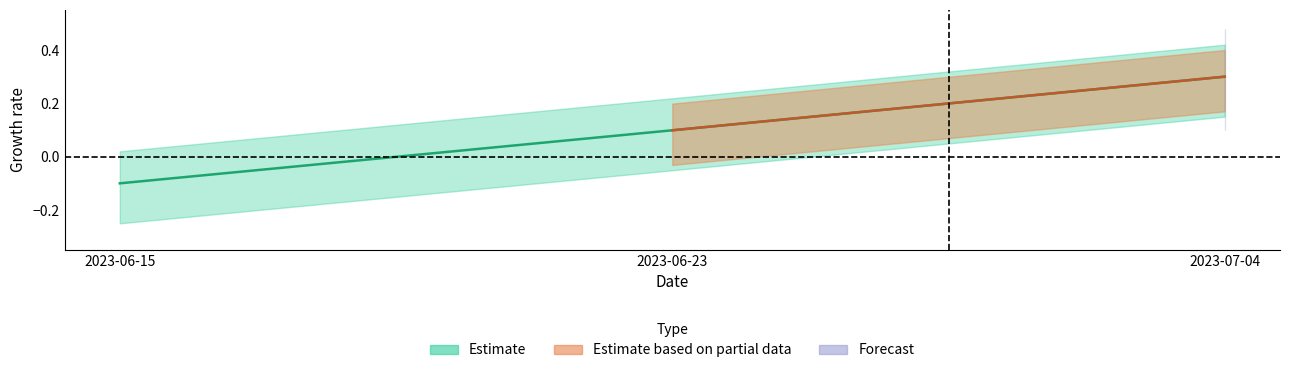

What is the difference between the maximum and minimum values?

0.4